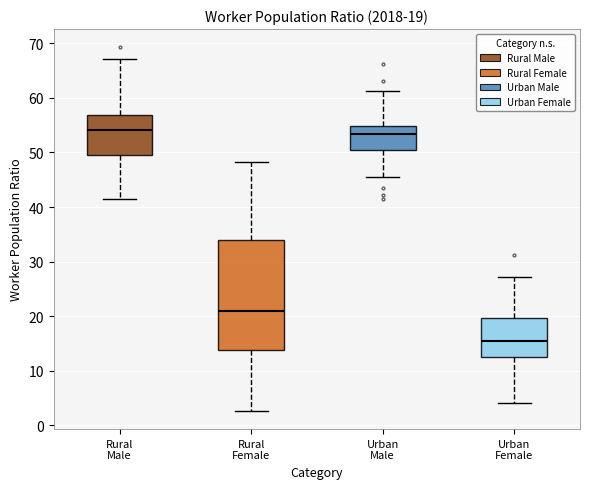

Which box's median line is the lowest?

Urban Female